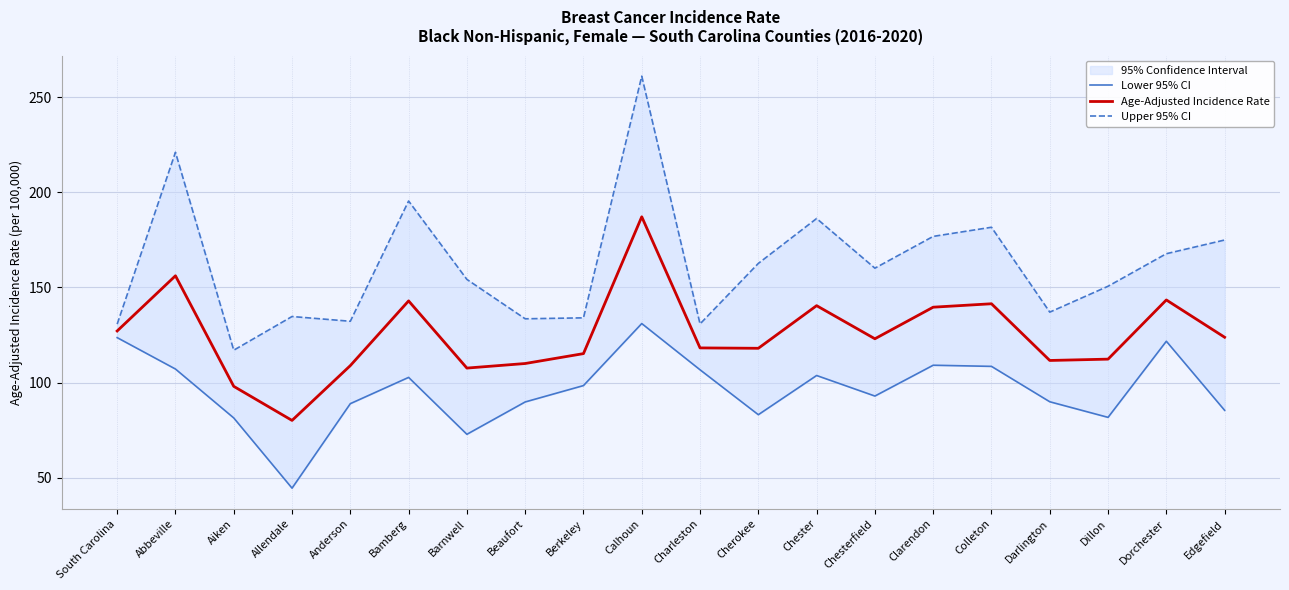

Which series changed the most between Colleton and Darlington?

Upper 95% CI